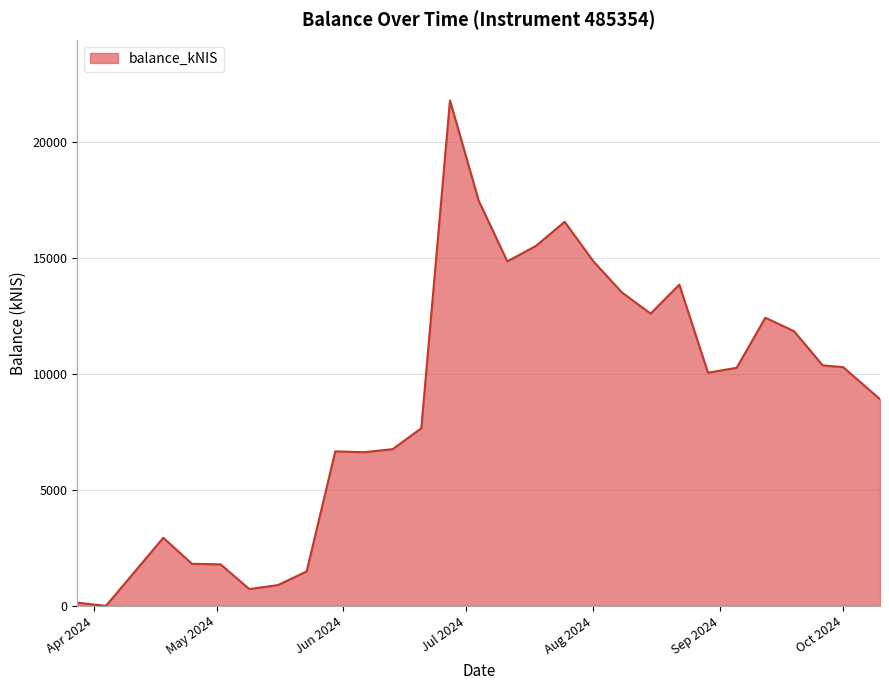

What is the difference between the maximum and minimum values?

21783.5